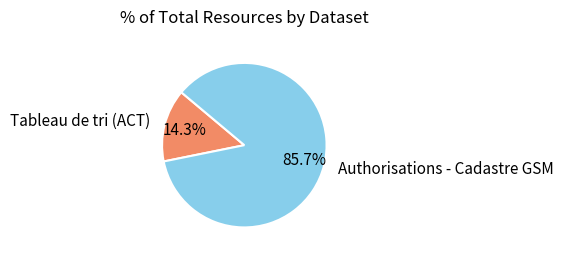

The Authorisations - Cadastre GSM slice represents 86% of the pie. True or false?

True